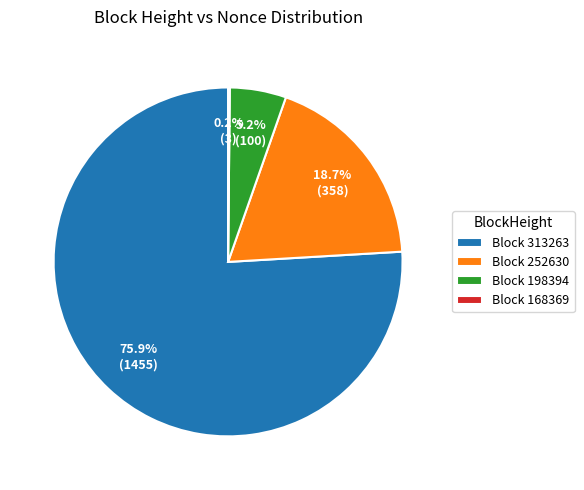

What is the largest slice in the pie chart?

Block 313263